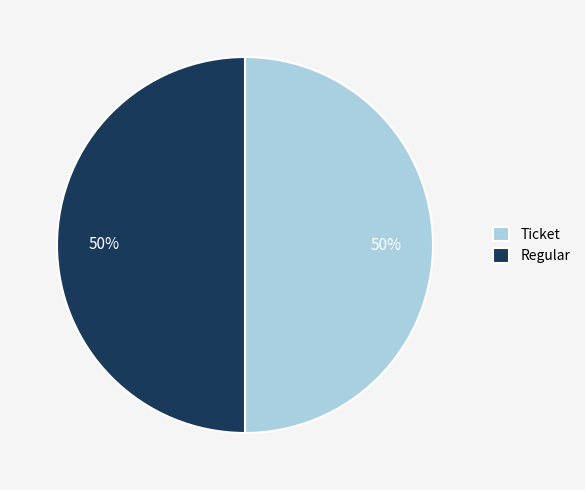

To the nearest percent, what portion does Regular represent?

50%